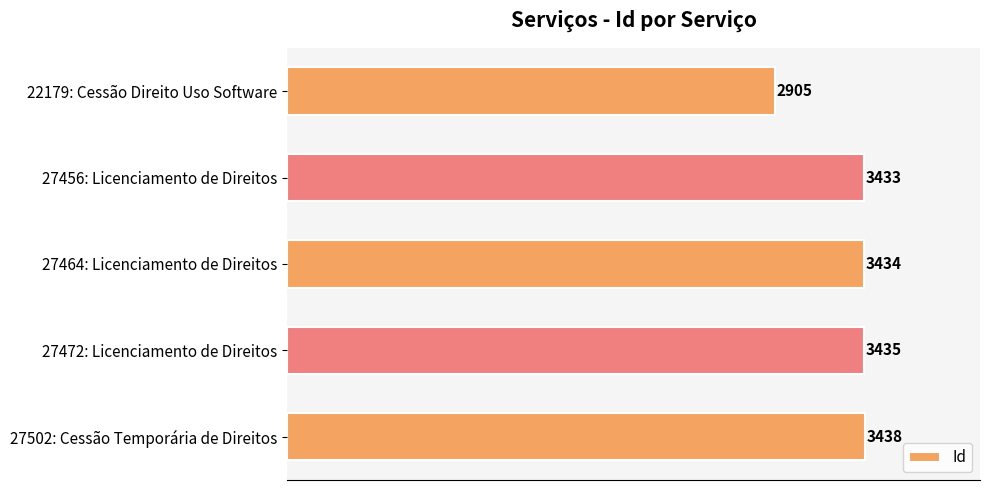

What is the change in value from 27472: Licenciamento de Direitos to 27502: Cessão Temporária de Direitos?

+3